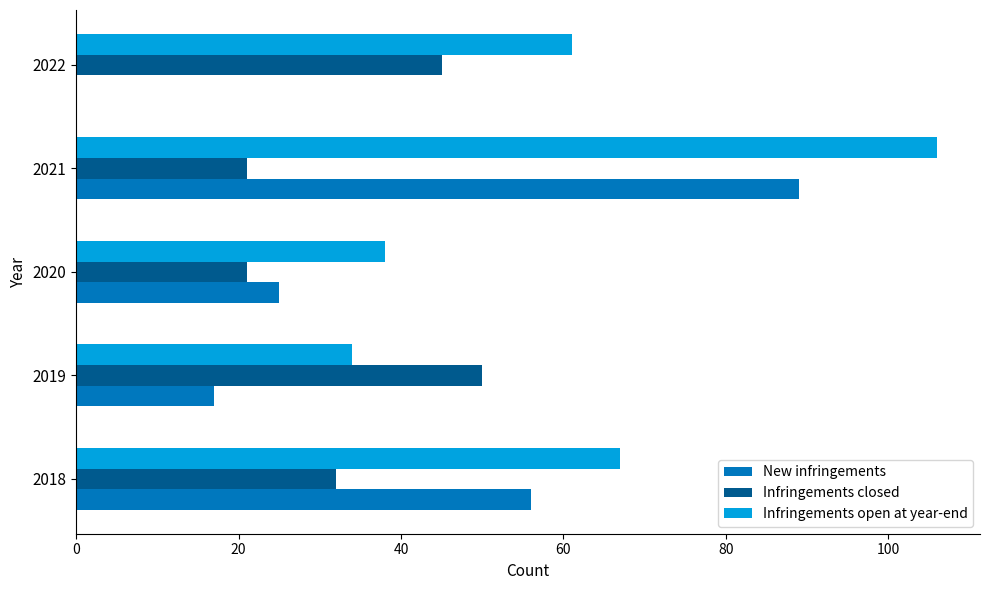

What is the sum of the New infringements values at 2019 and 2020?

42